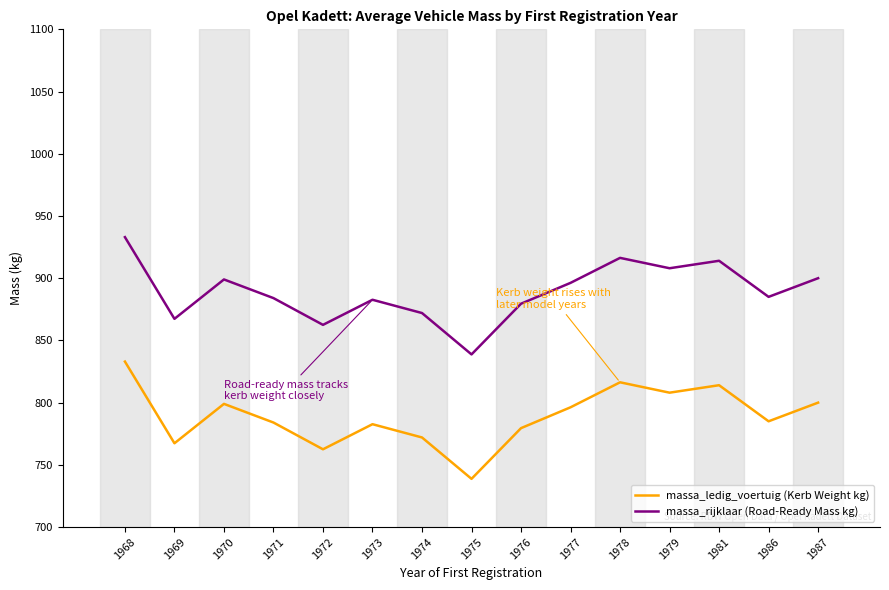

What is the total value across all series at 1968?

1766.0